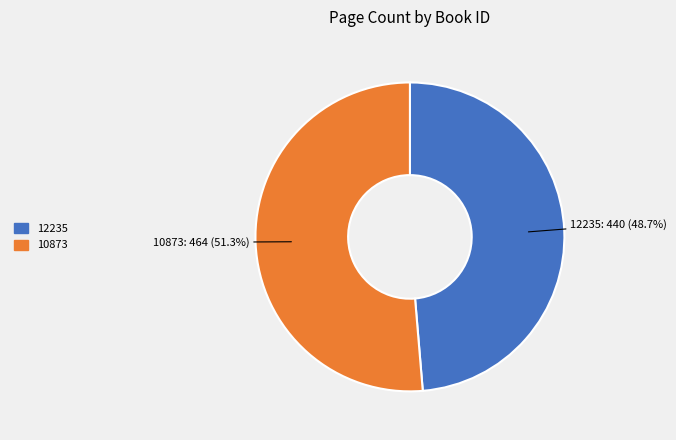

Which category accounts for the majority?

10873